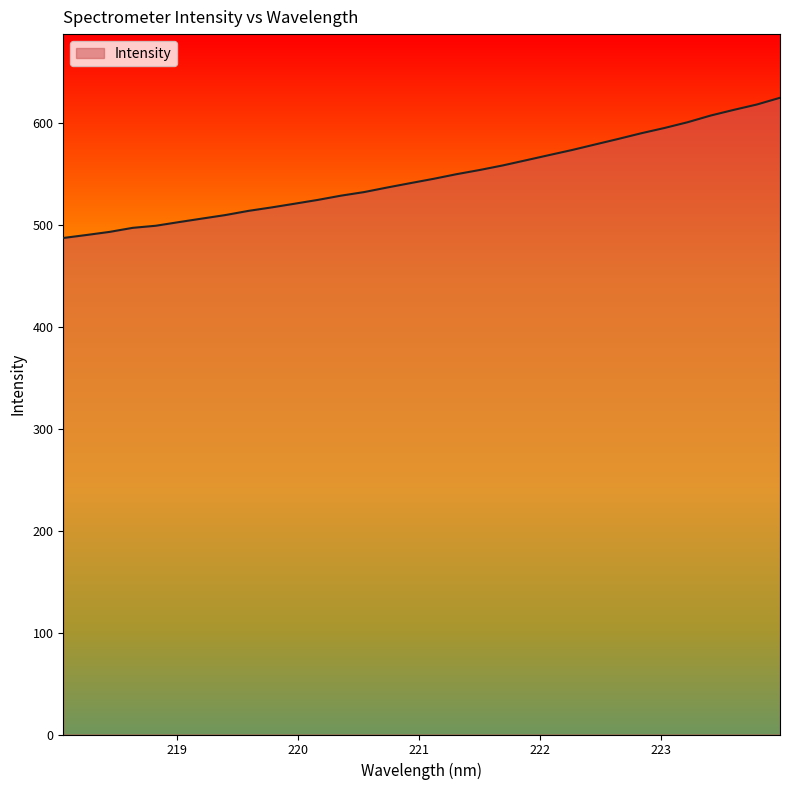

What is the minimum value shown in the chart?

487.3